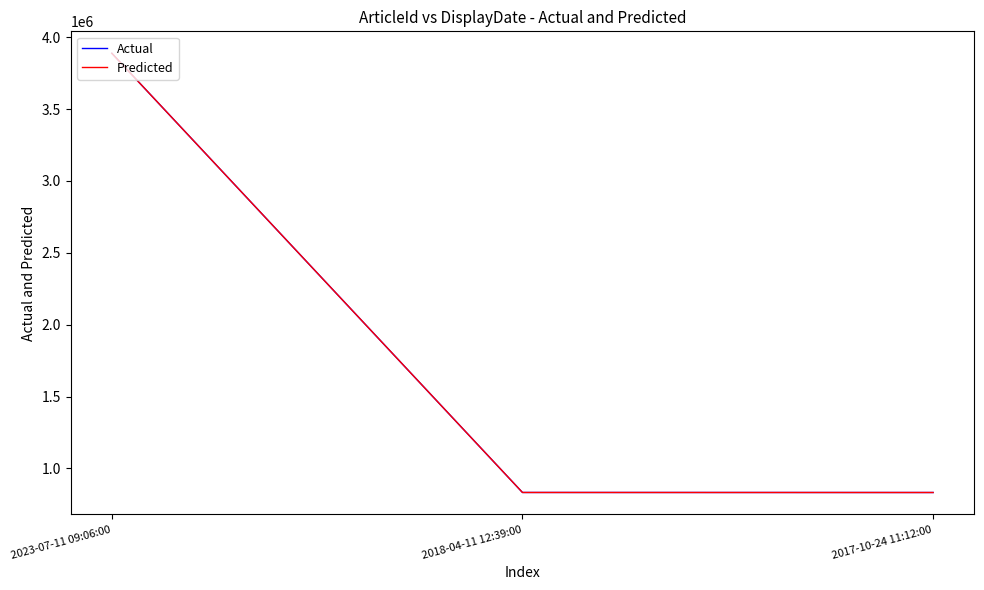

The Predicted series shows 832983 at 2017-10-24 11:12:00. True or false?

True